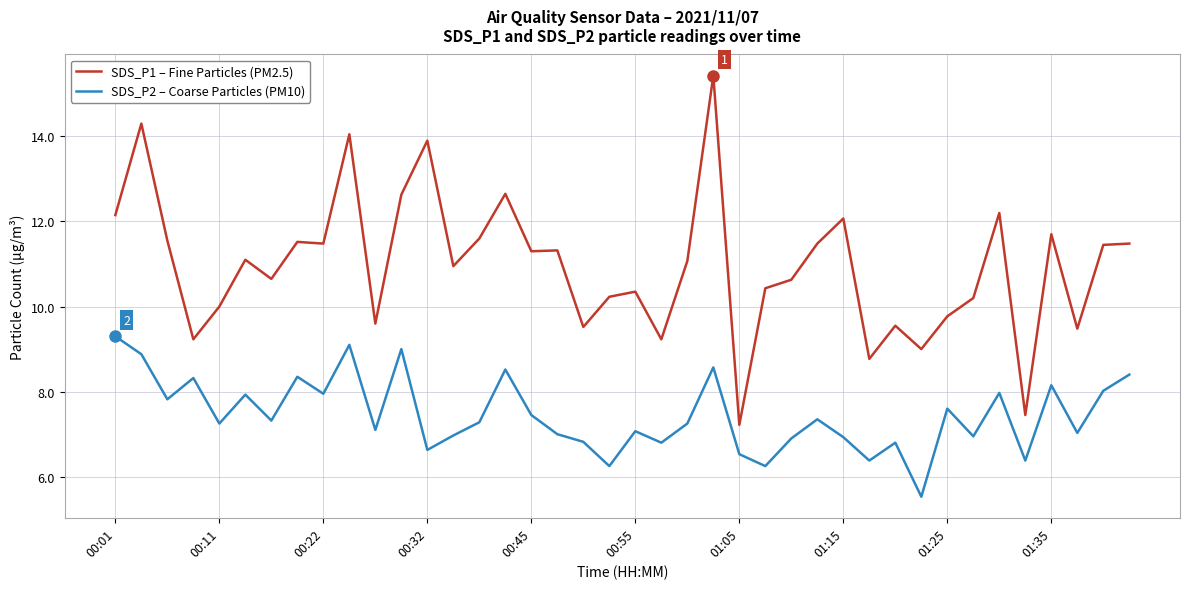

What is the minimum value shown in the chart?

5.5